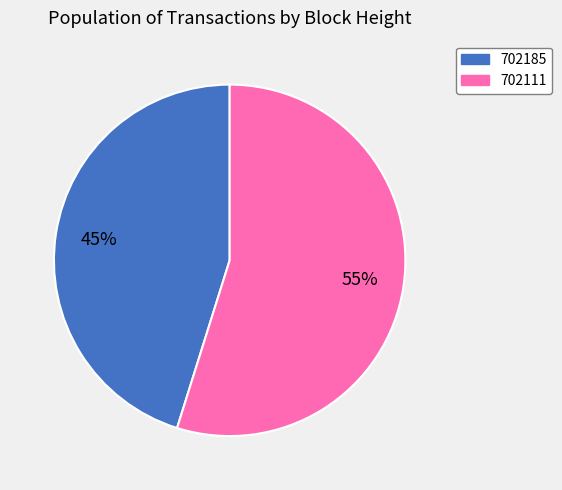

Which has a higher value, 702111 or 702185?

702111